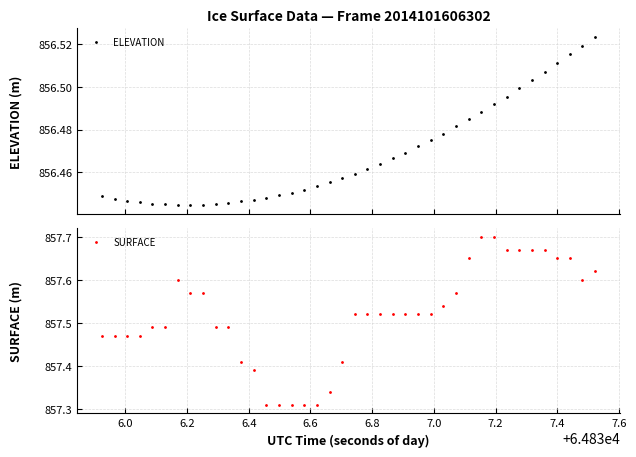

What is the value of the SURFACE point at the 40th from the left?

857.6